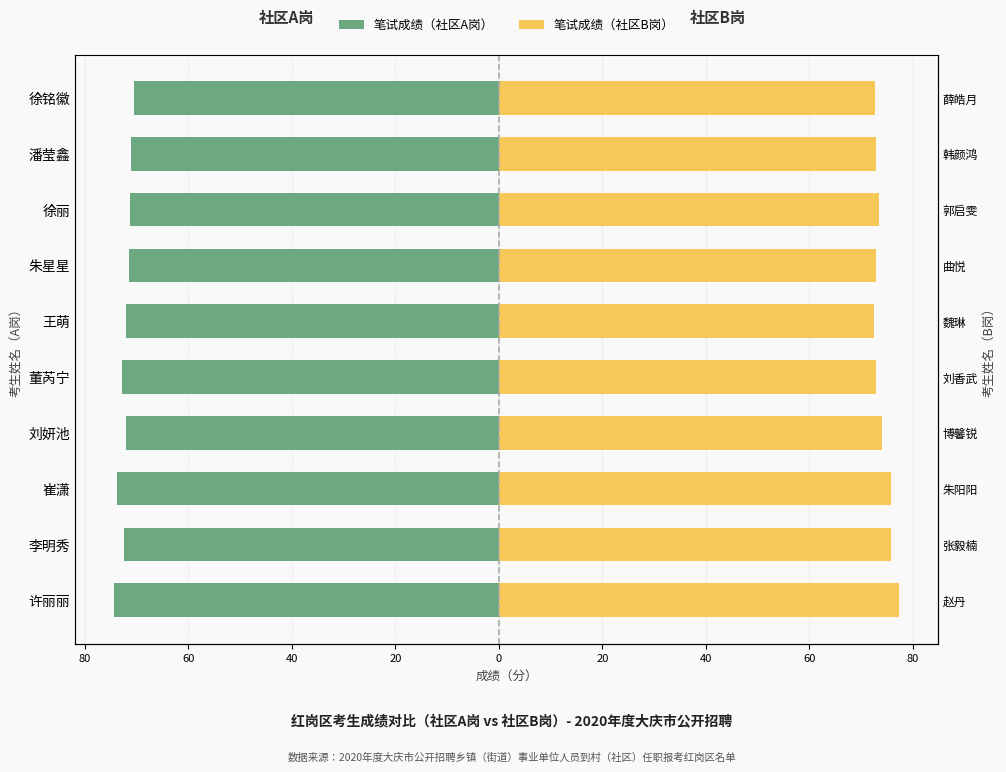

What is the approximate value of 社区A岗 at 许丽丽?

-74.3